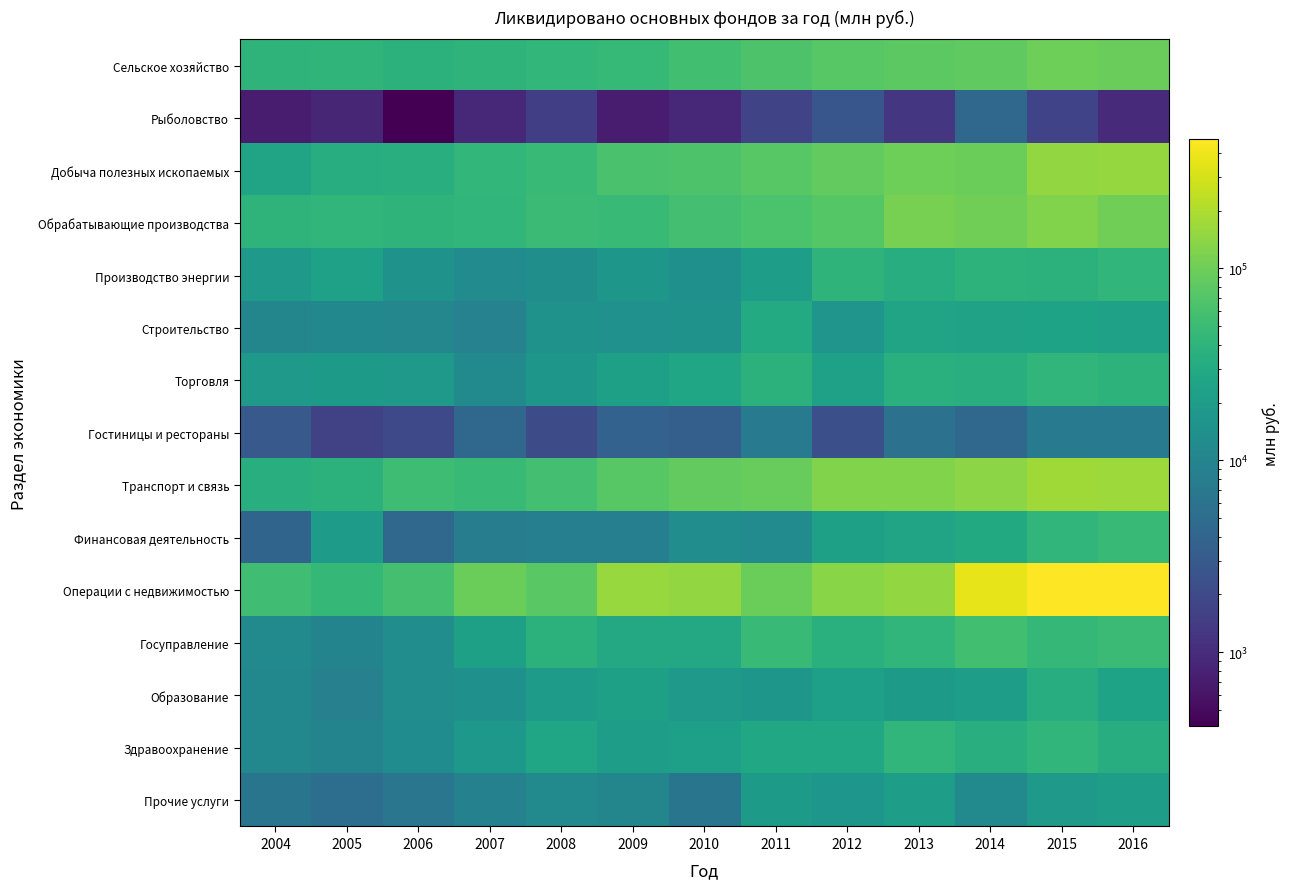

What is the spread (max minus min) of values at 2013?

148432